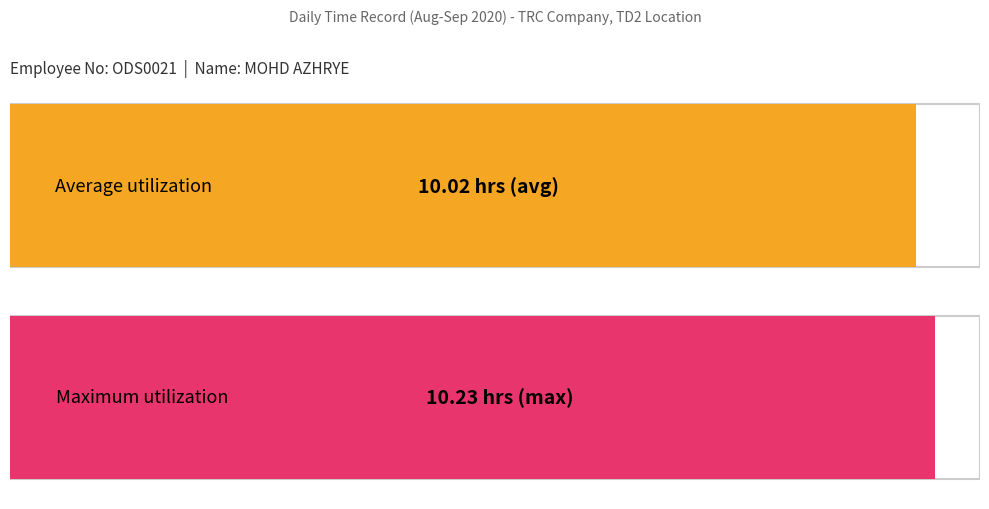

What is the average value?

10.0